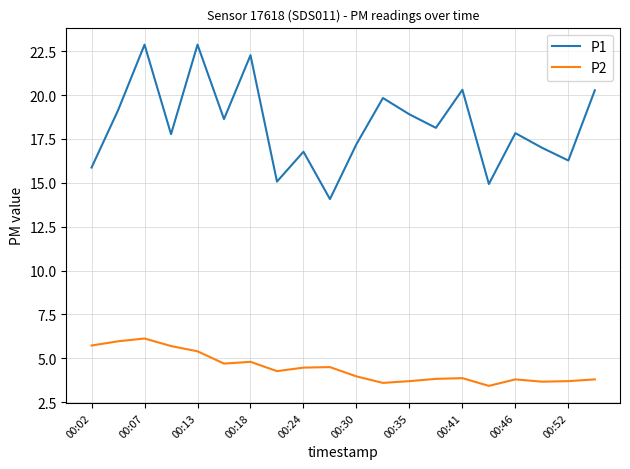

What is the highest value of the P1 series?

22.9